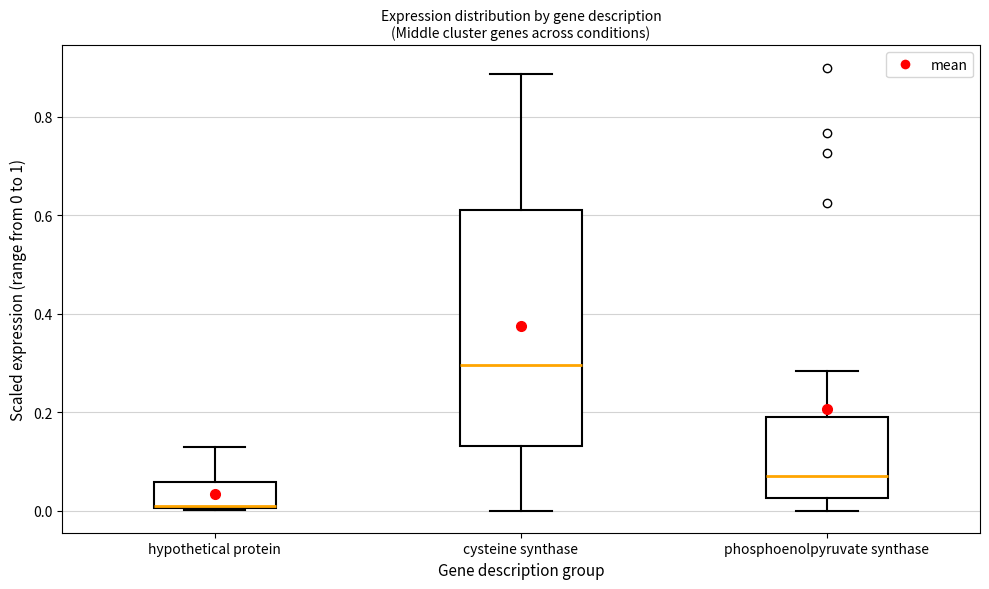

Which box's median line is the lowest?

hypothetical protein